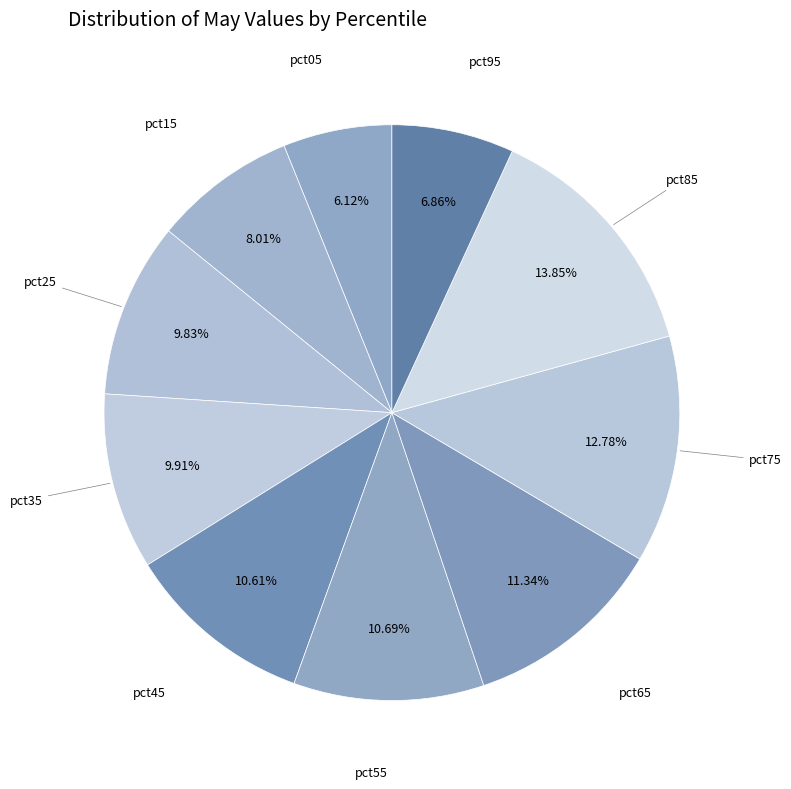

To the nearest percent, what is the average slice percentage?

10%